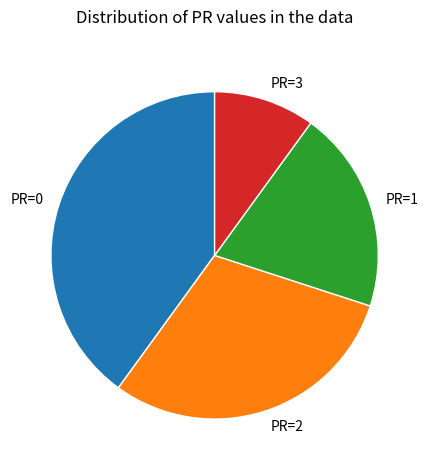

Is there any slice that represents more than half of the pie?

No